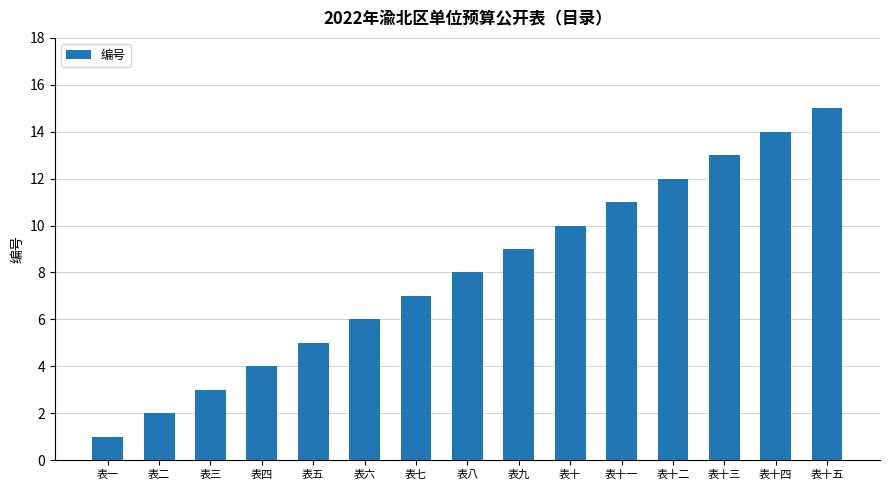

How many data points are less than 8?

7